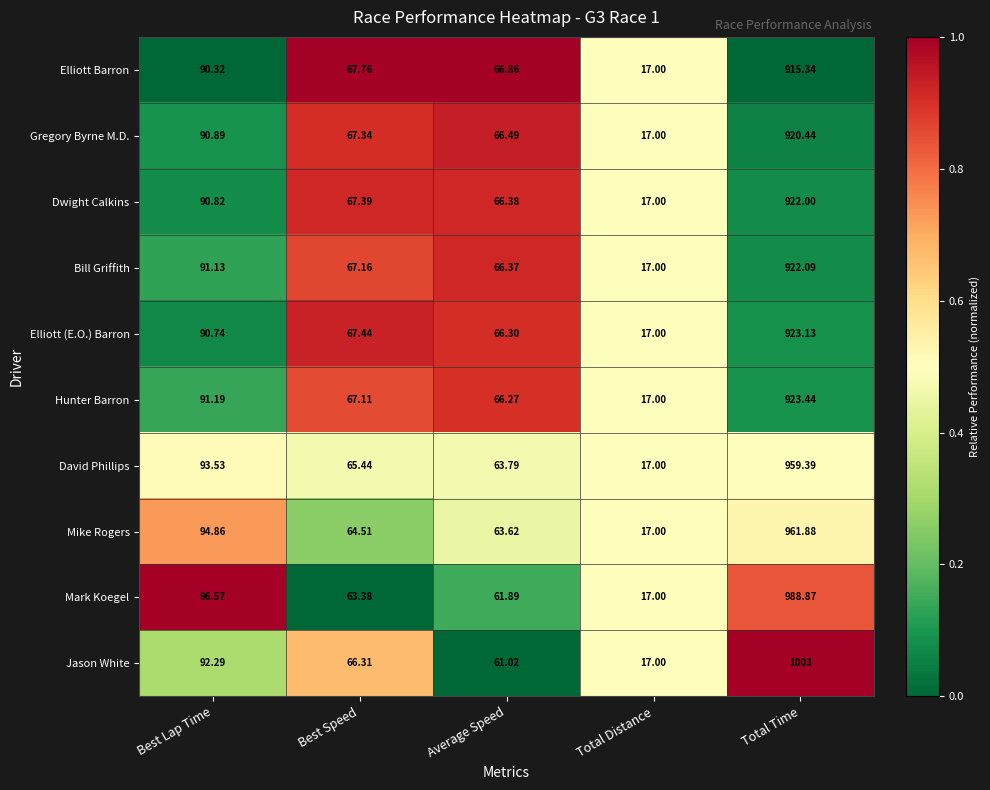

Which series has the widest spread of values?

Jason White